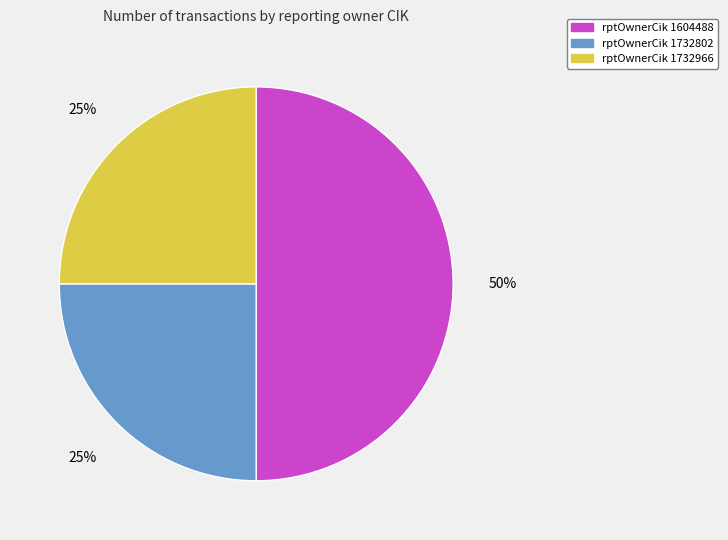

To the nearest percent, what is the average slice percentage?

33%